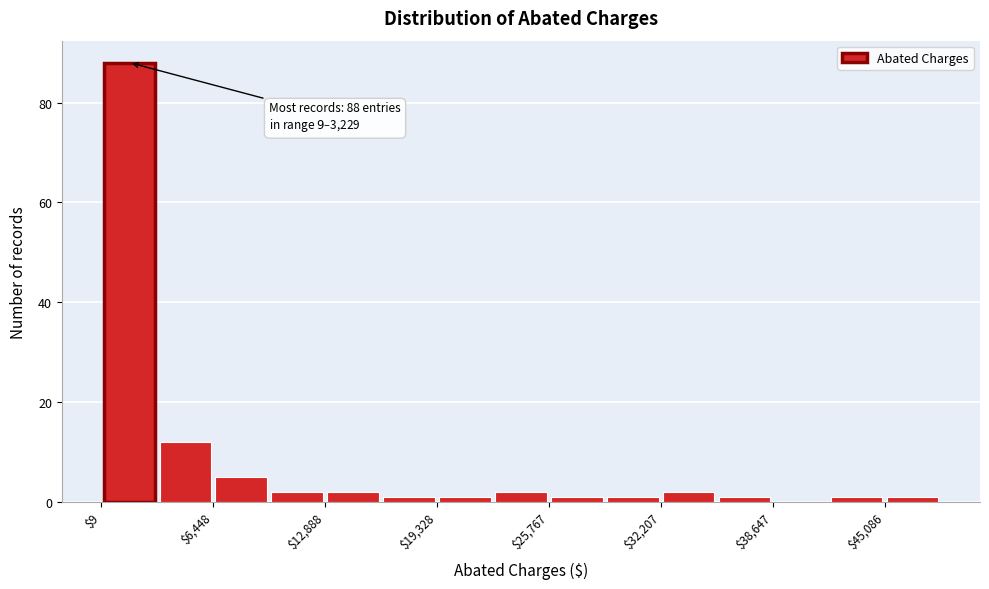

Read against the x-axis, roughly where is the centre of the tallest bar?

2000